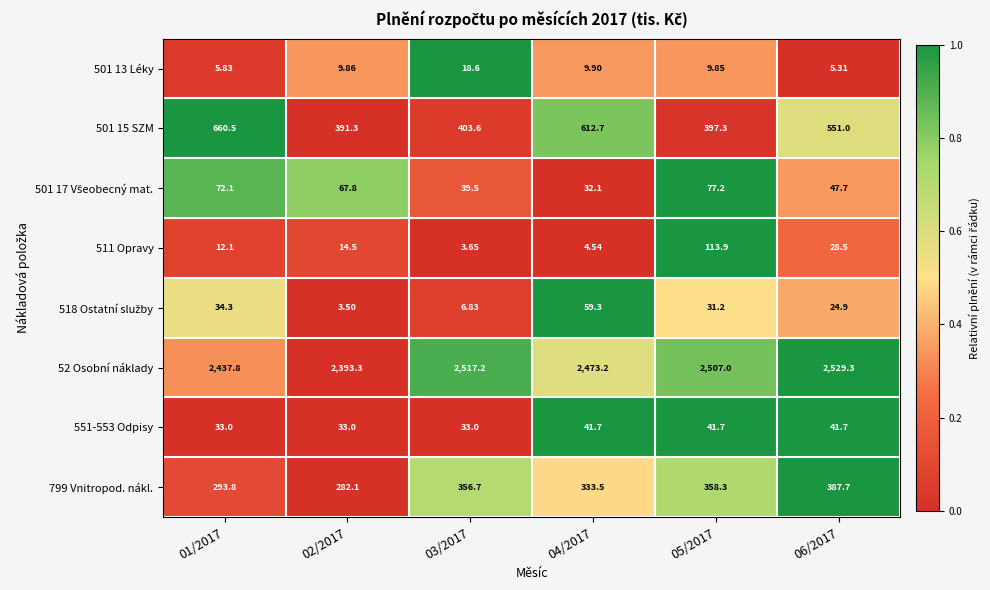

Is the value of 551-553 Odpisy at 04/2017 greater than the value of 501 13 Léky at 05/2017?

Yes